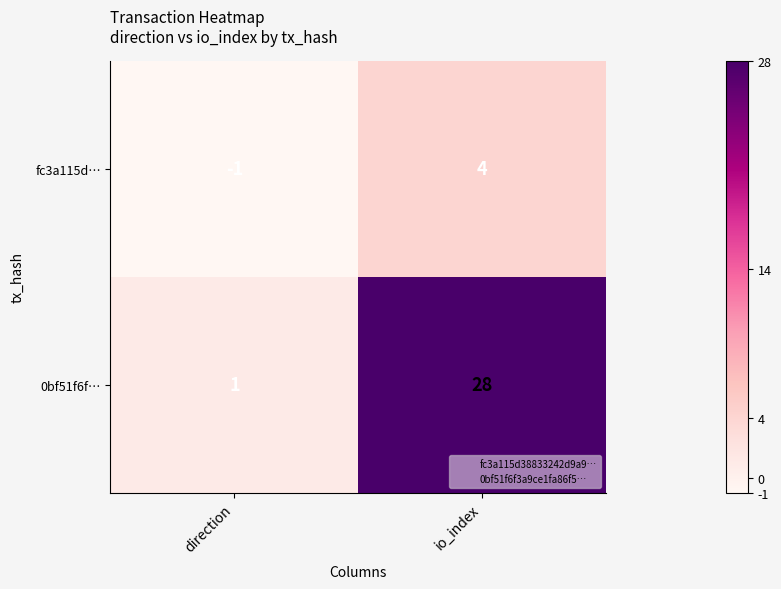

Count the number of data series in this chart.

2